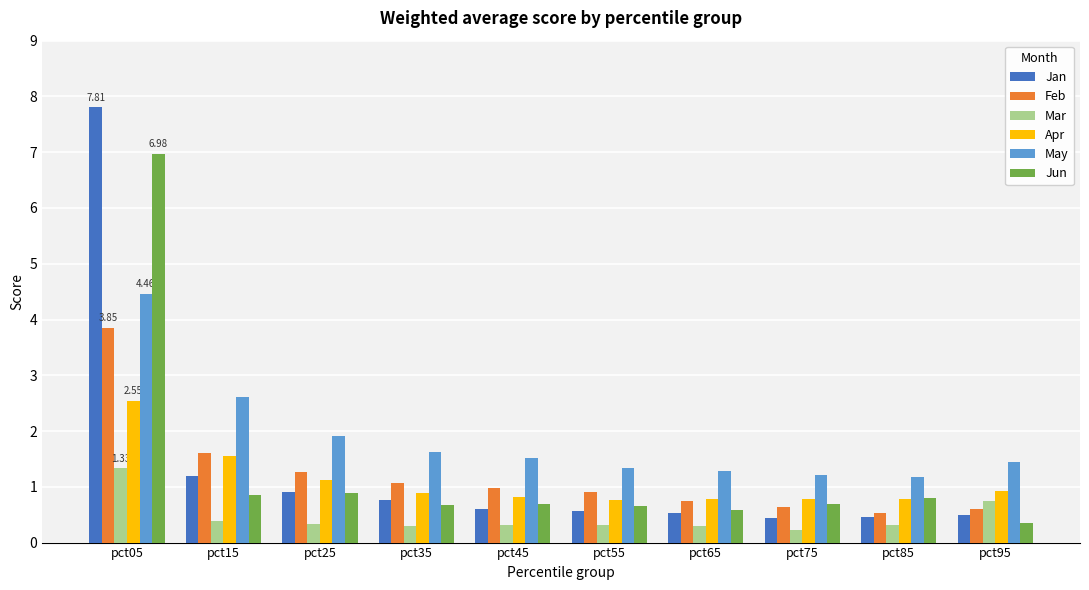

What is the maximum value shown in the chart?

7.8